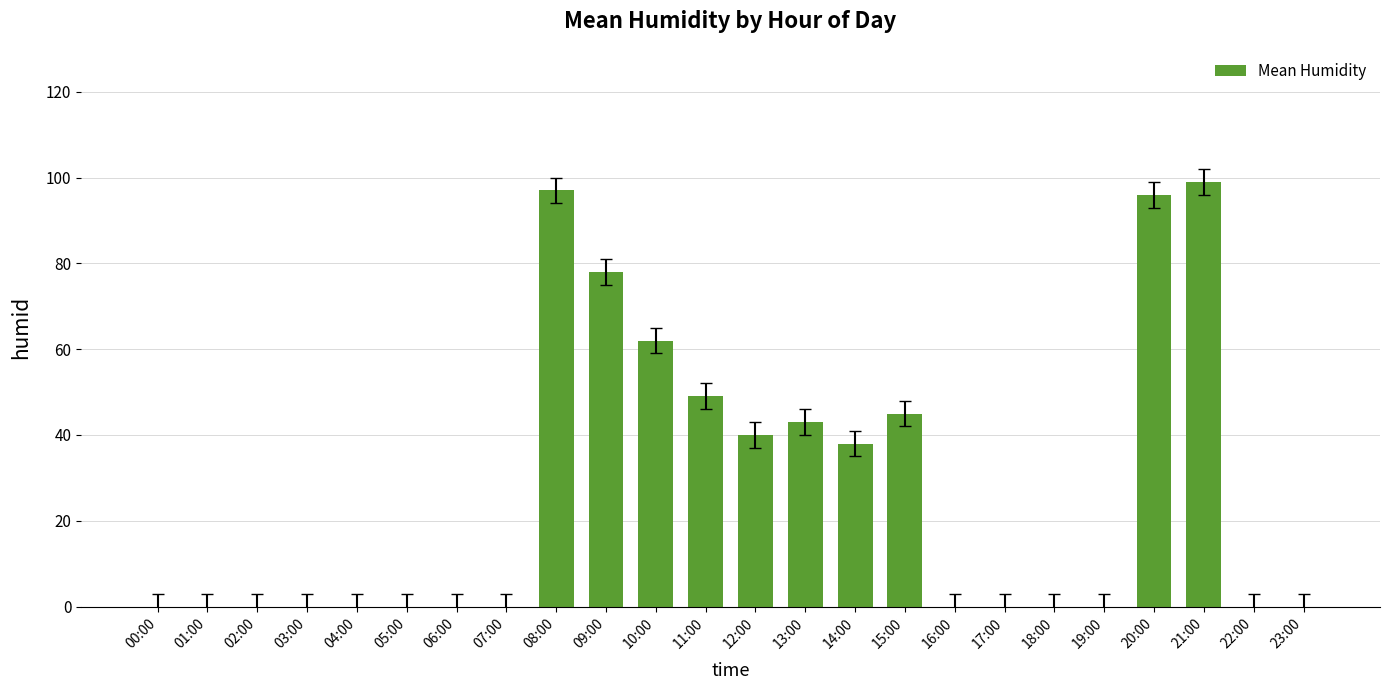

How many data points does each series have?

24